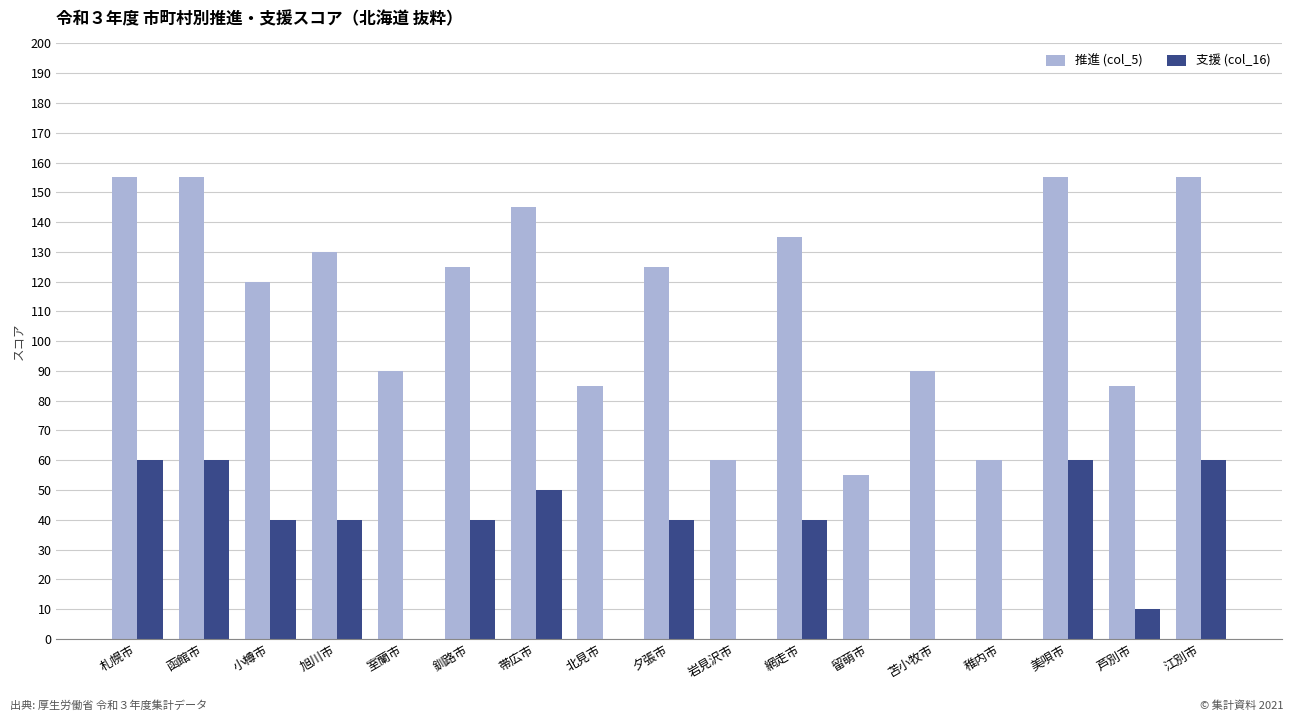

Where does the 推進 (col_5) series first go above 125?

札幌市